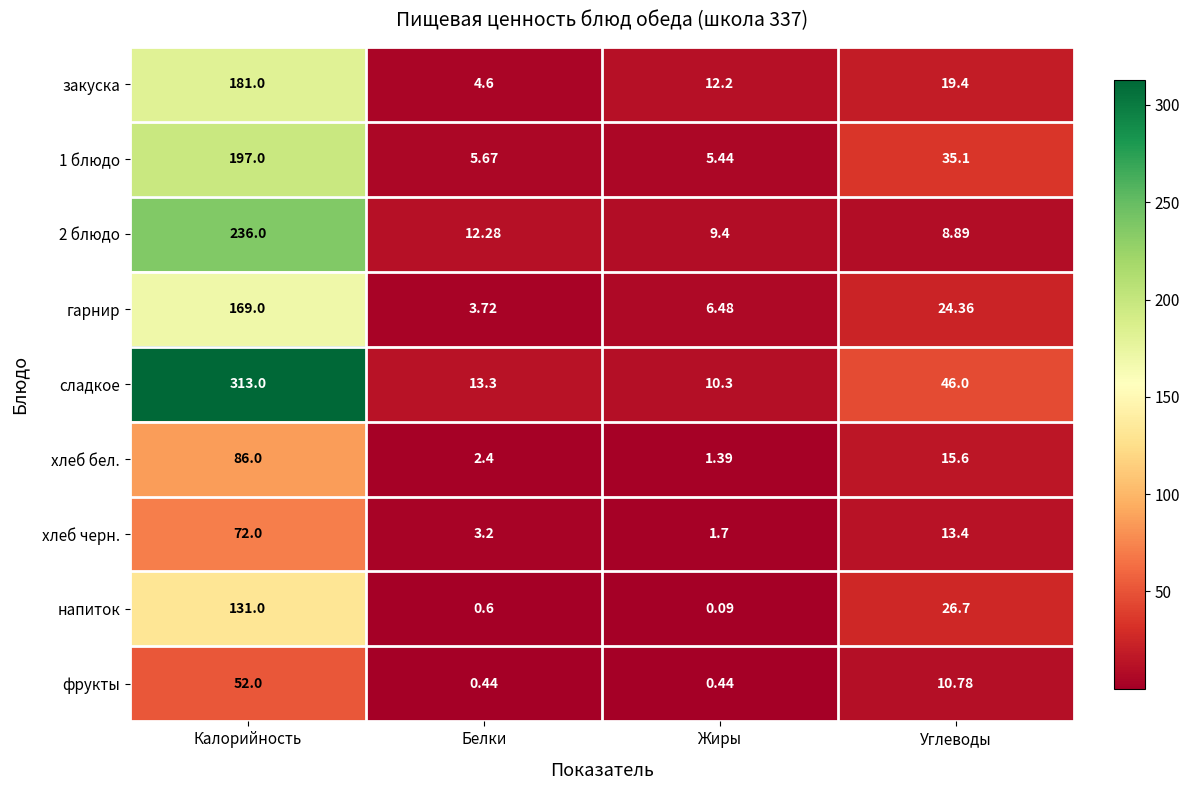

At which category does the chart reach its minimum across all series?

Жиры